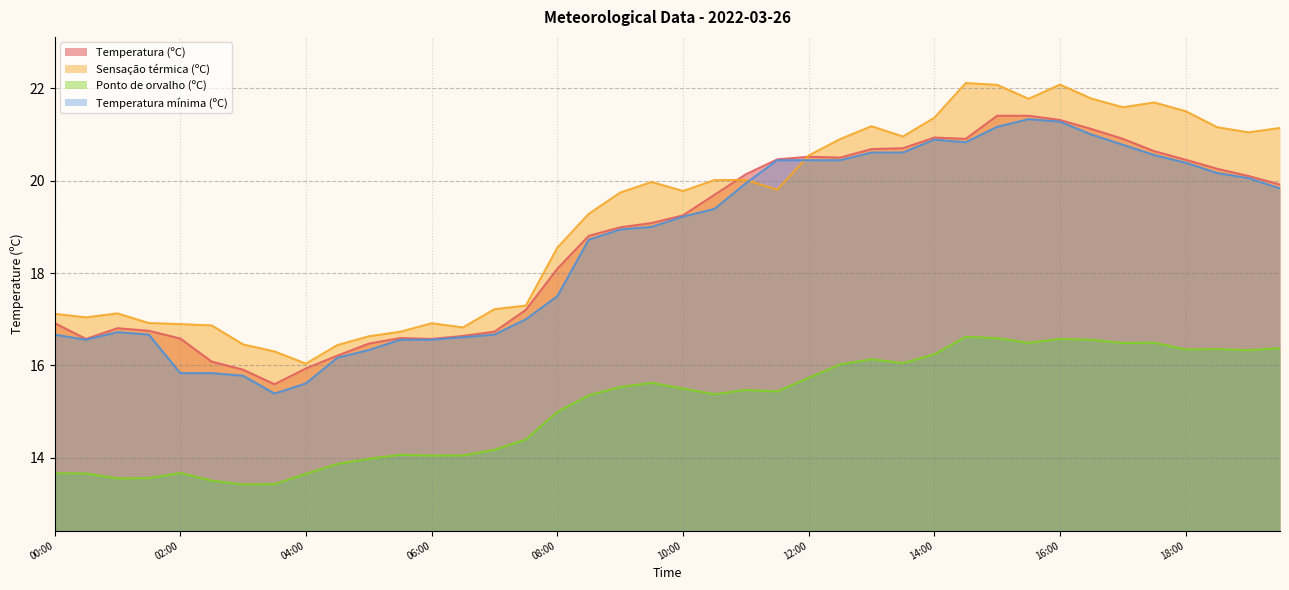

At which category is the sum across all series the highest?

16:00